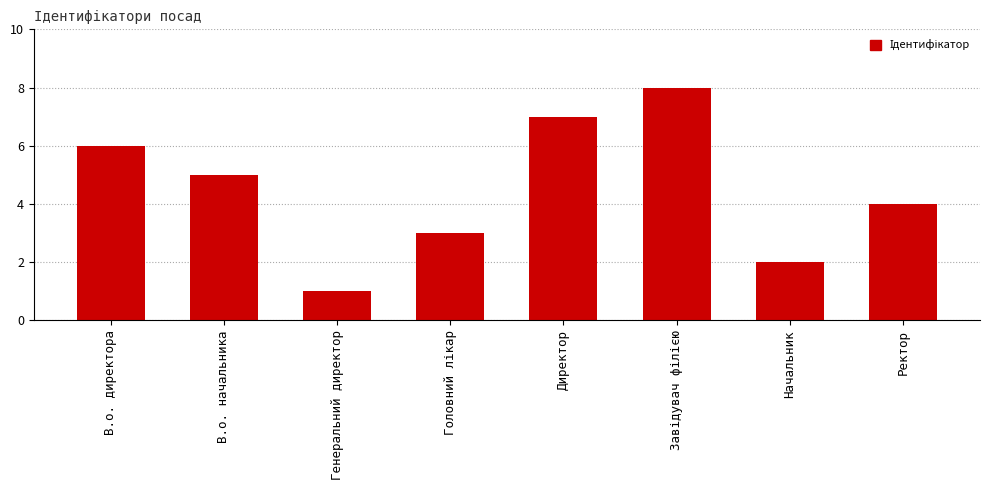

What is the smallest value displayed?

1